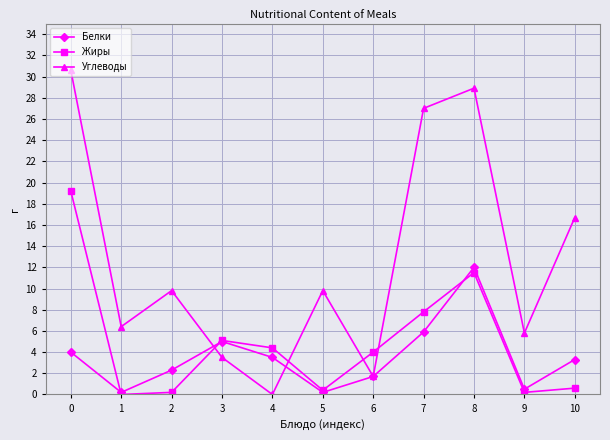

What is the minimum value for Белки?

0.2